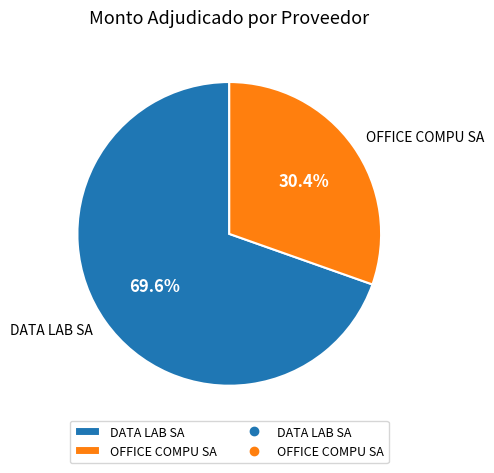

Is it true that OFFICE COMPU SA is 44% of the pie?

False